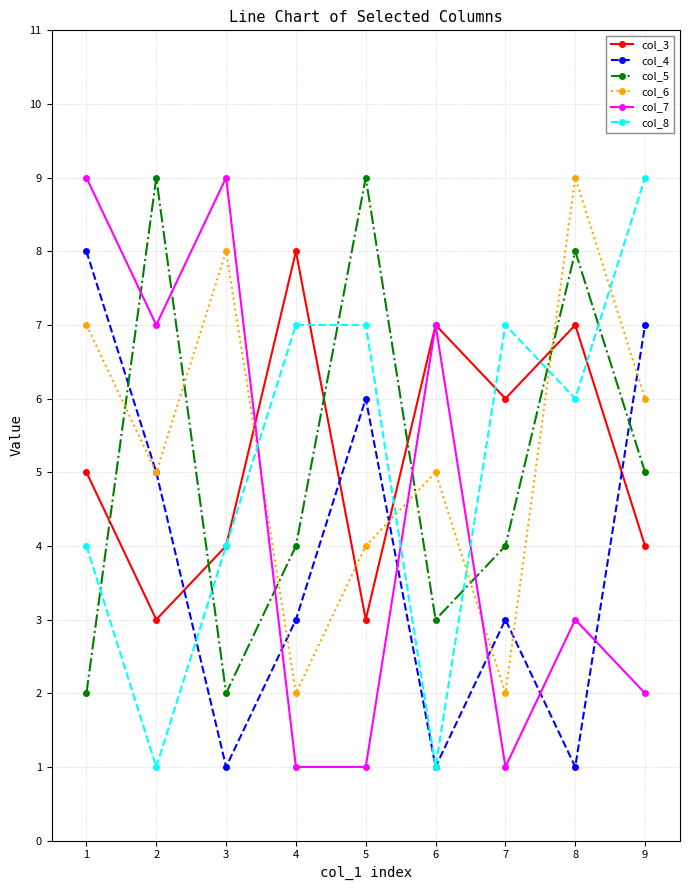

Reading left to right, extract all data points from this chart.

col_3: 5	3	4	8	3	7	6	7	4
col_4: 8	5	1	3	6	1	3	1	7
col_5: 2	9	2	4	9	3	4	8	5
col_6: 7	5	8	2	4	5	2	9	6
col_7: 9	7	9	1	1	7	1	3	2
col_8: 4	1	4	7	7	1	7	6	9